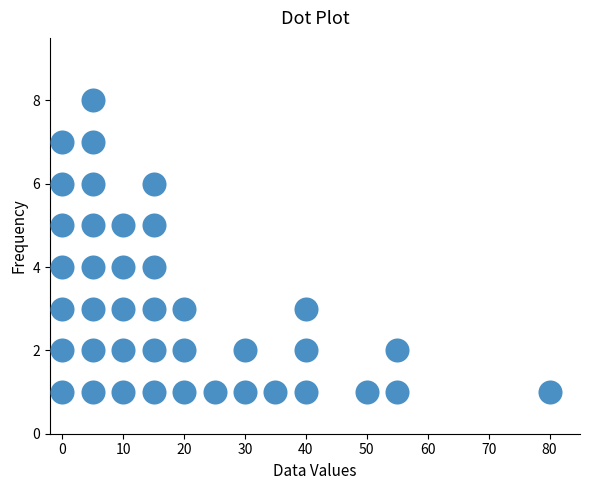

What is the range of Y values (max minus min)?

7